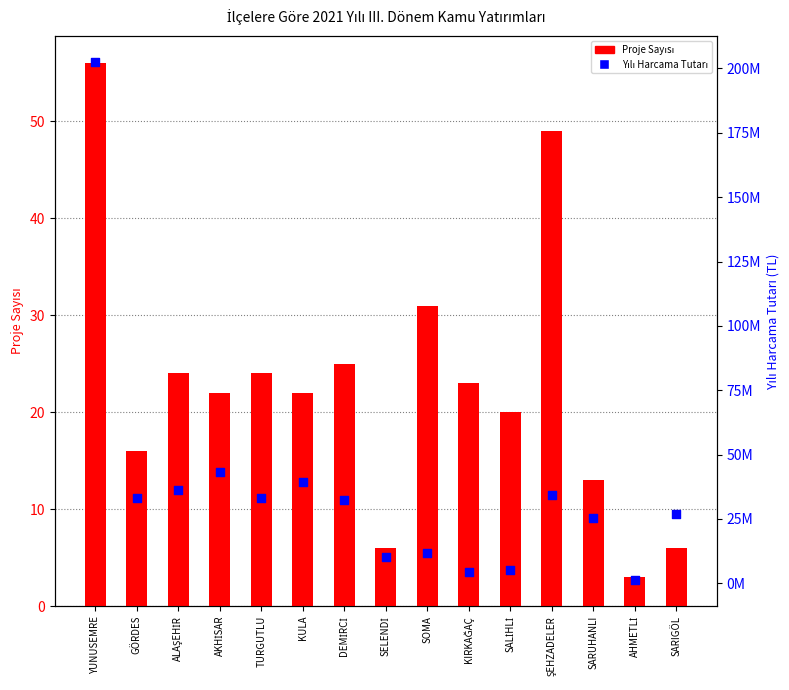

At how many categories does at least one series exceed 153521720?

1